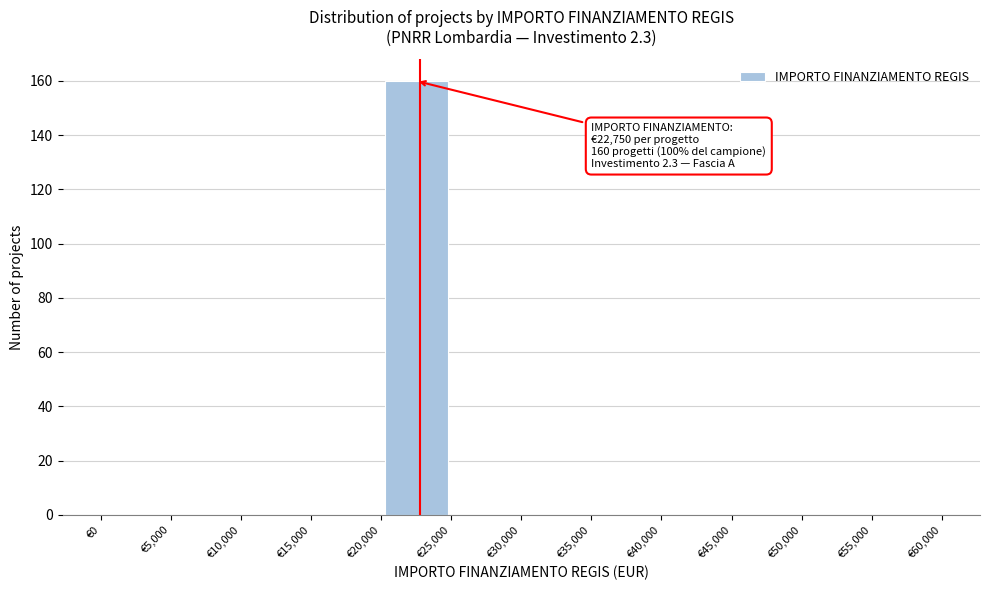

Over which range of the x-axis is the bar tallest?

20000 to 25000